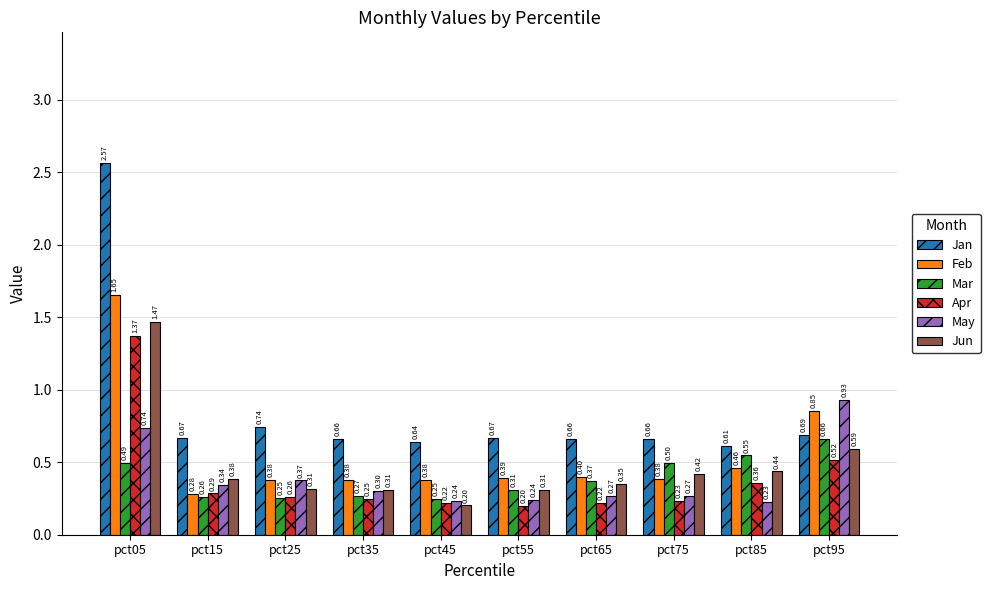

What is the total value across all series at pct55?

2.1